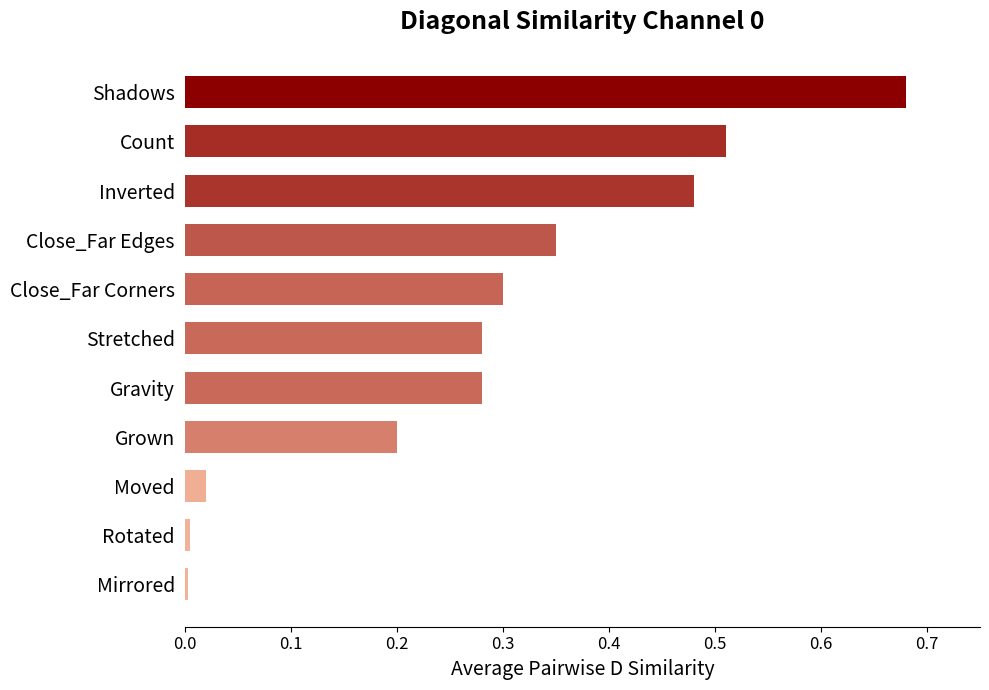

What is the sum of all values?

3.1